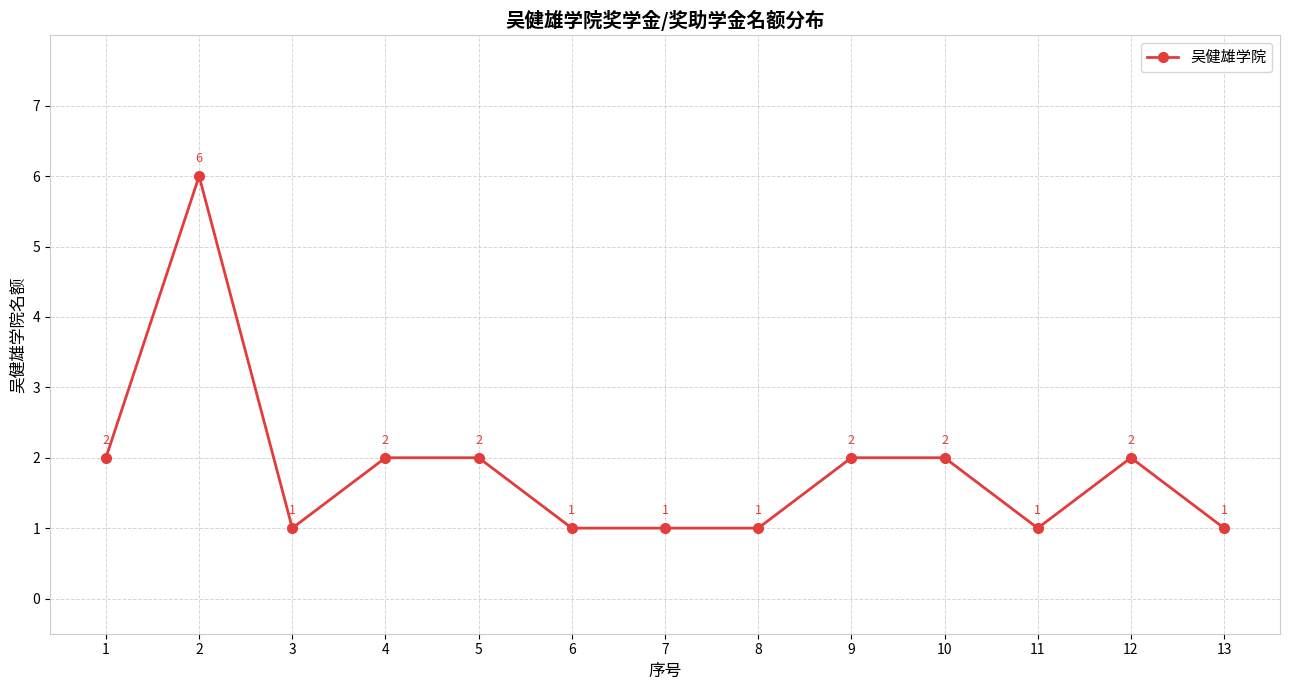

What is the value of the 9th point from the left?

2